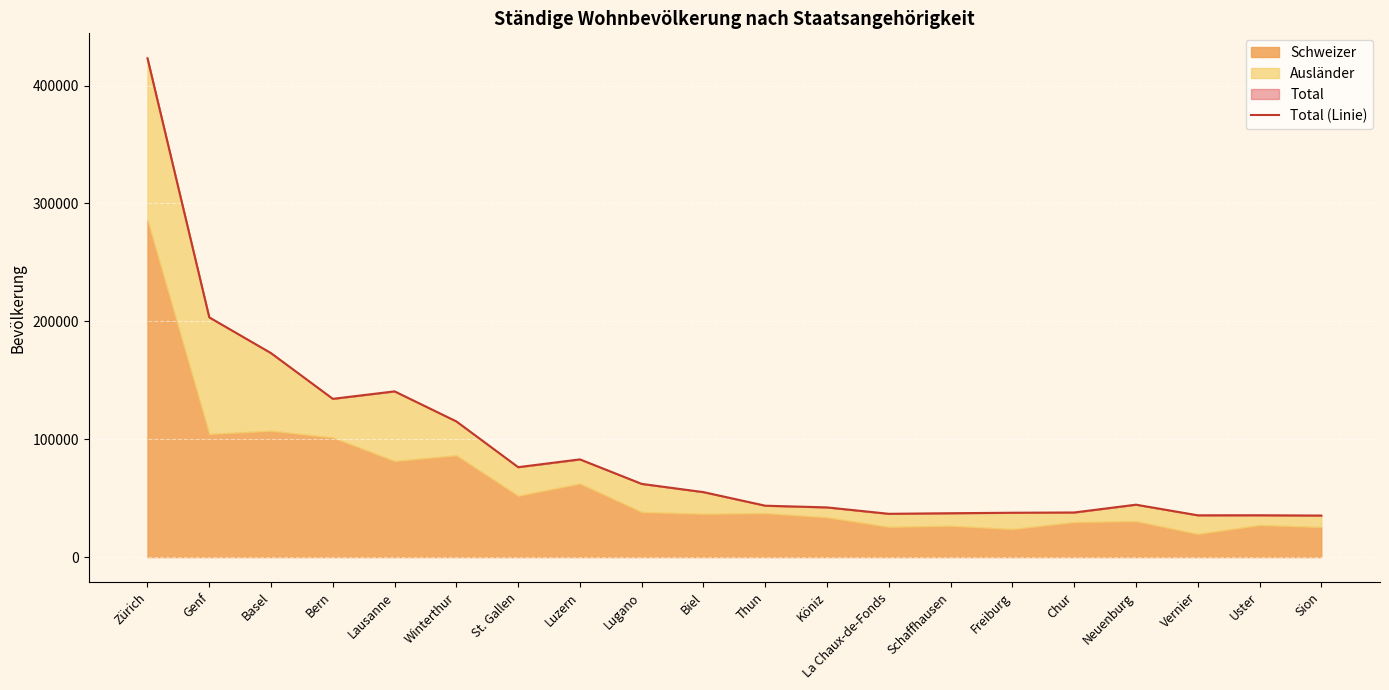

What is the change in value from Chur to Neuenburg?

+6610